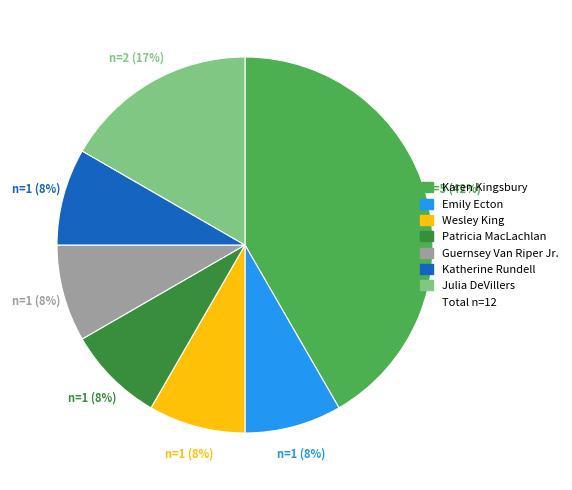

To the nearest percent, what is the average slice percentage?

14%